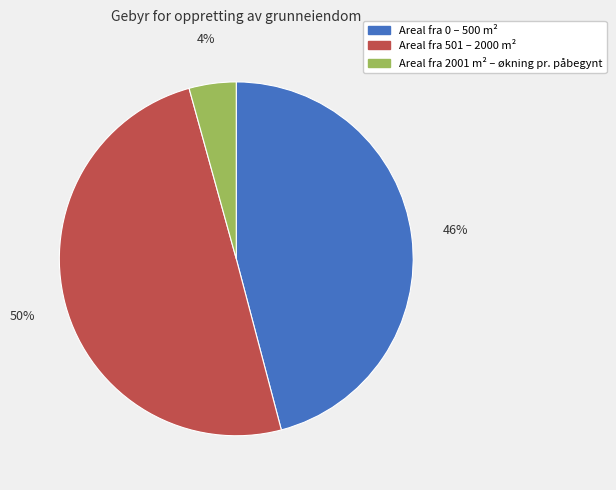

To the nearest percent, what portion does Areal fra 501 – 2000 m² represent?

50%